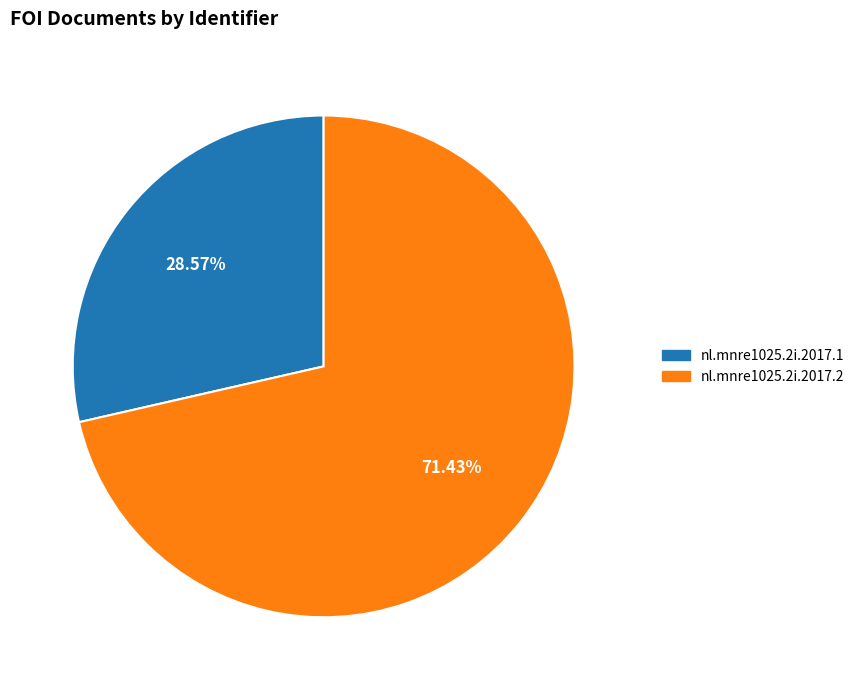

Rank the categories by value from lowest to highest.

nl.mnre1025.2i.2017.1, nl.mnre1025.2i.2017.2